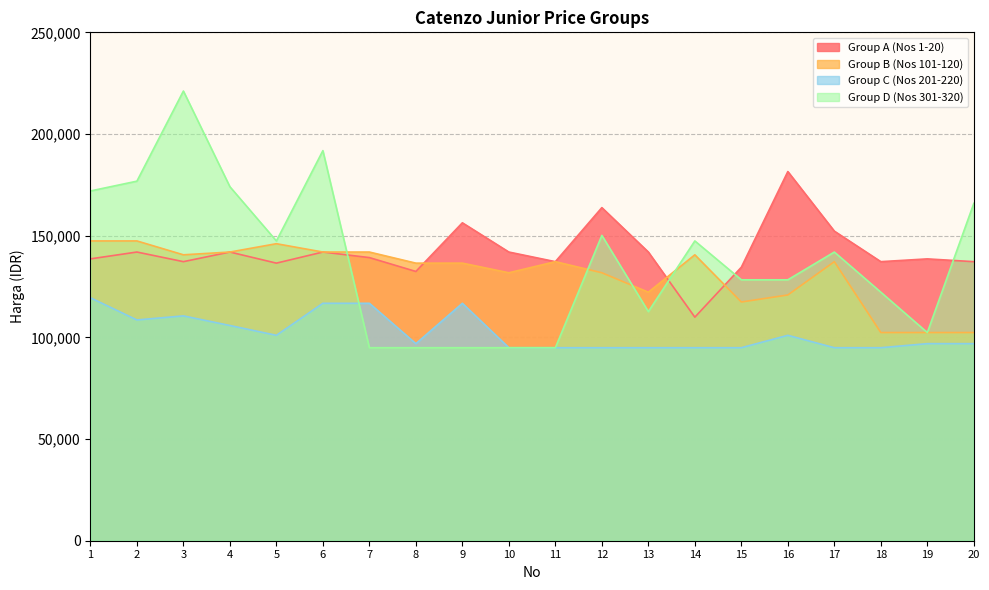

Count the number of data series in this chart.

4